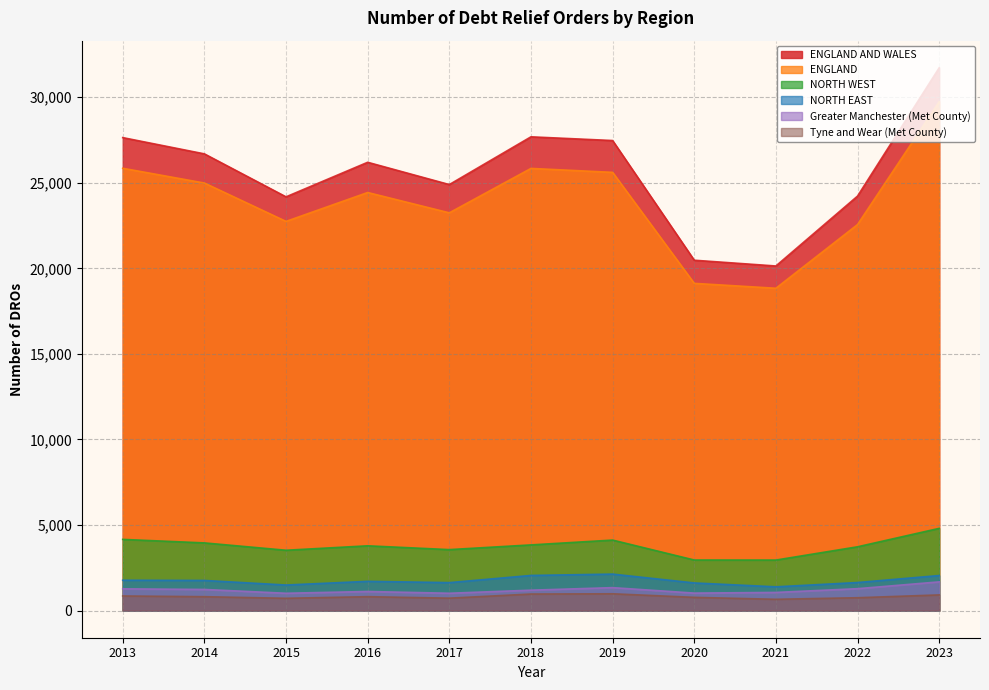

Rank the series by their maximum value, from lowest to highest.

Tyne and Wear (Met County), Greater Manchester (Met County), NORTH EAST, NORTH WEST, ENGLAND, ENGLAND AND WALES